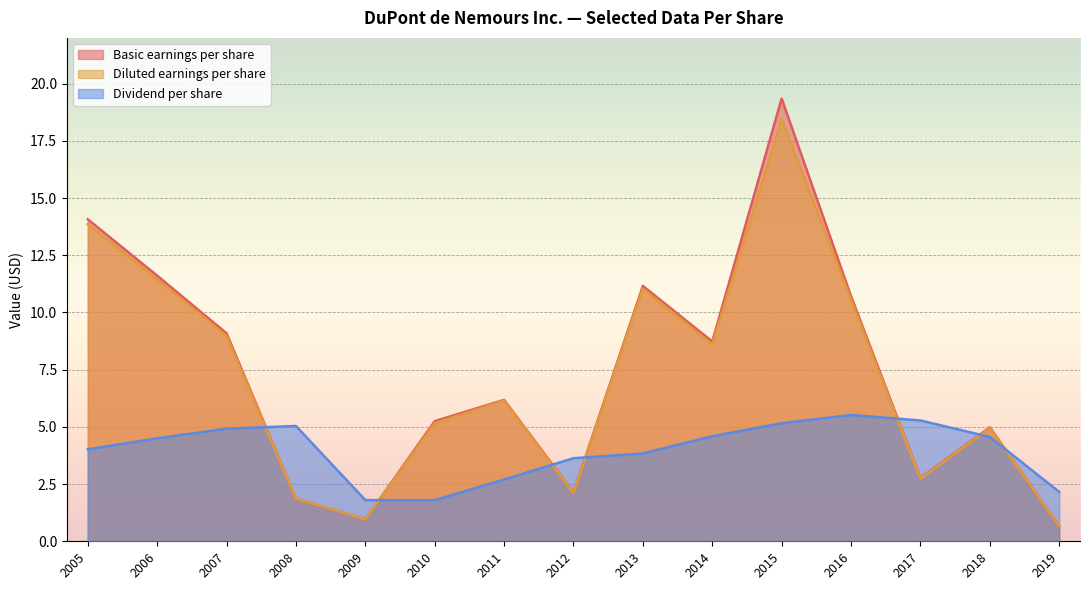

How many data points in Diluted earnings per share are above 6?

8